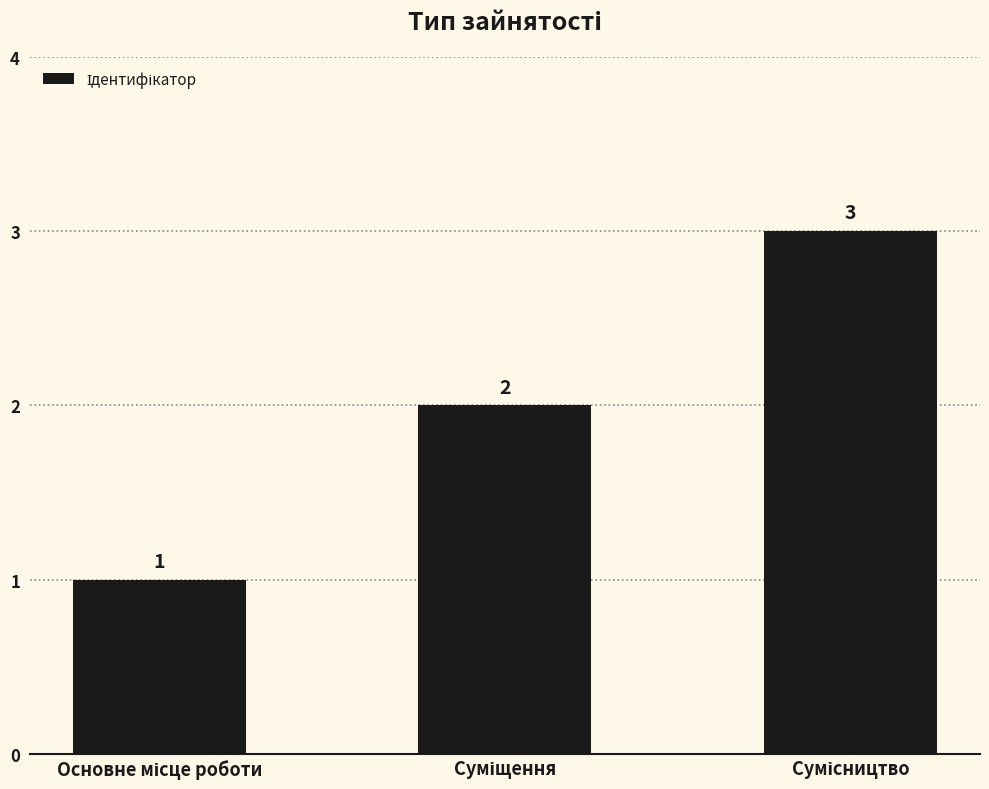

What is the maximum value shown in the chart?

3